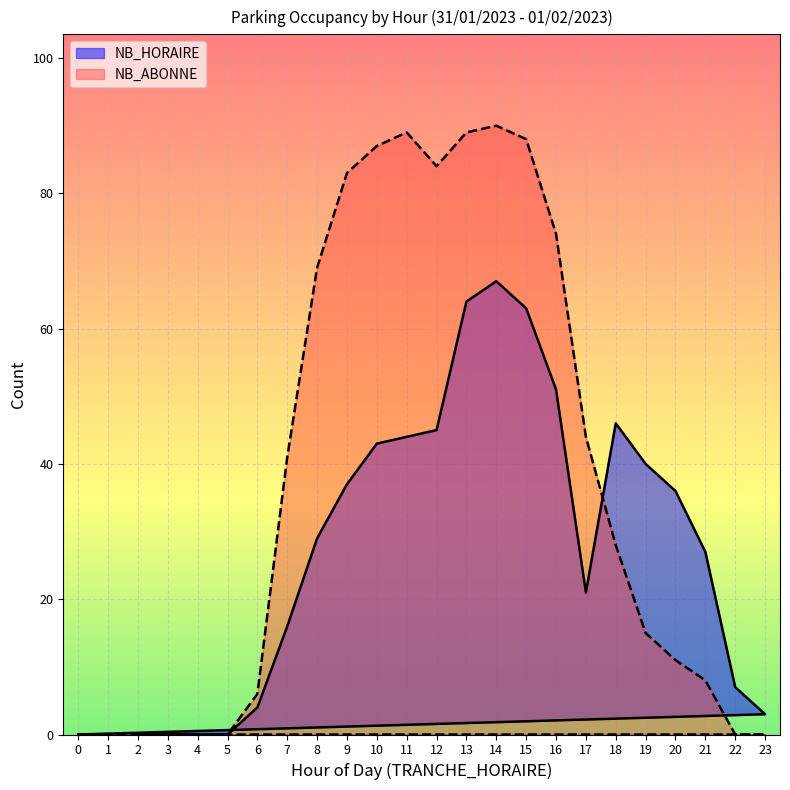

At which label does NB_HORAIRE reach its minimum?

2